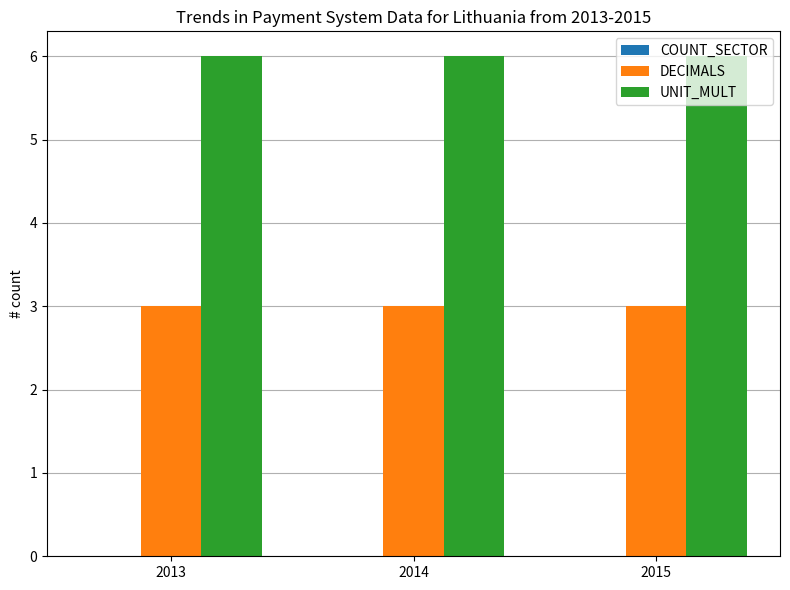

The value of DECIMALS at 2014 is 3. True or false?

True